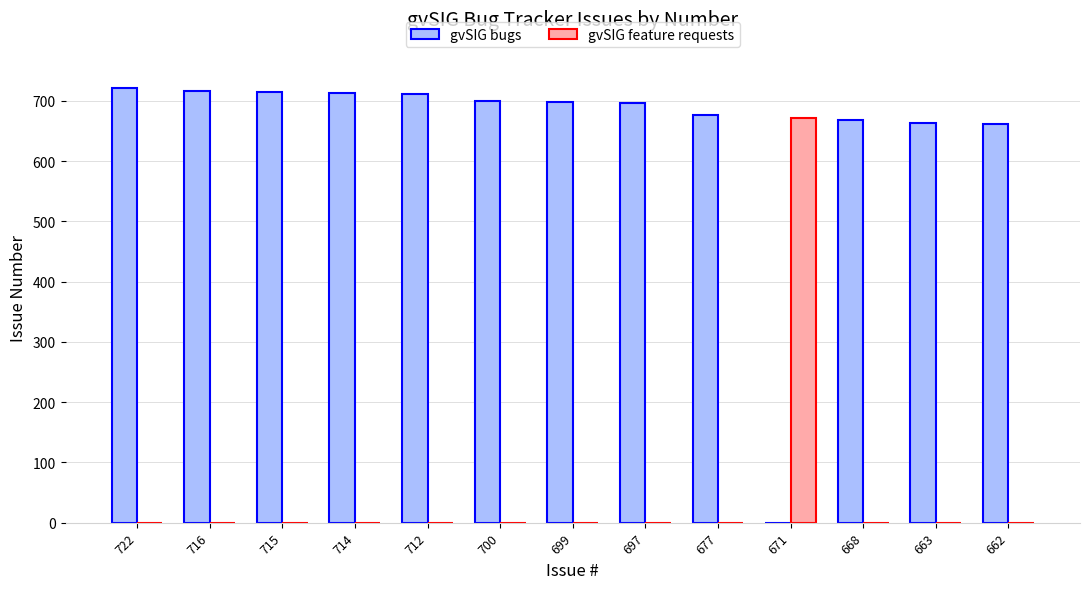

The gvSIG feature requests series shows 261 at 677. True or false?

False